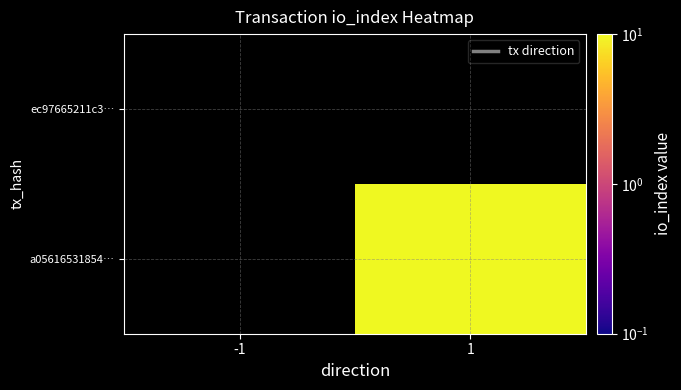

Reading left to right, transcribe all the data shown in this chart.

ec97665211c3…: -1=0.0	1=0.0
a05616531854…: -1=0.0	1=13.0